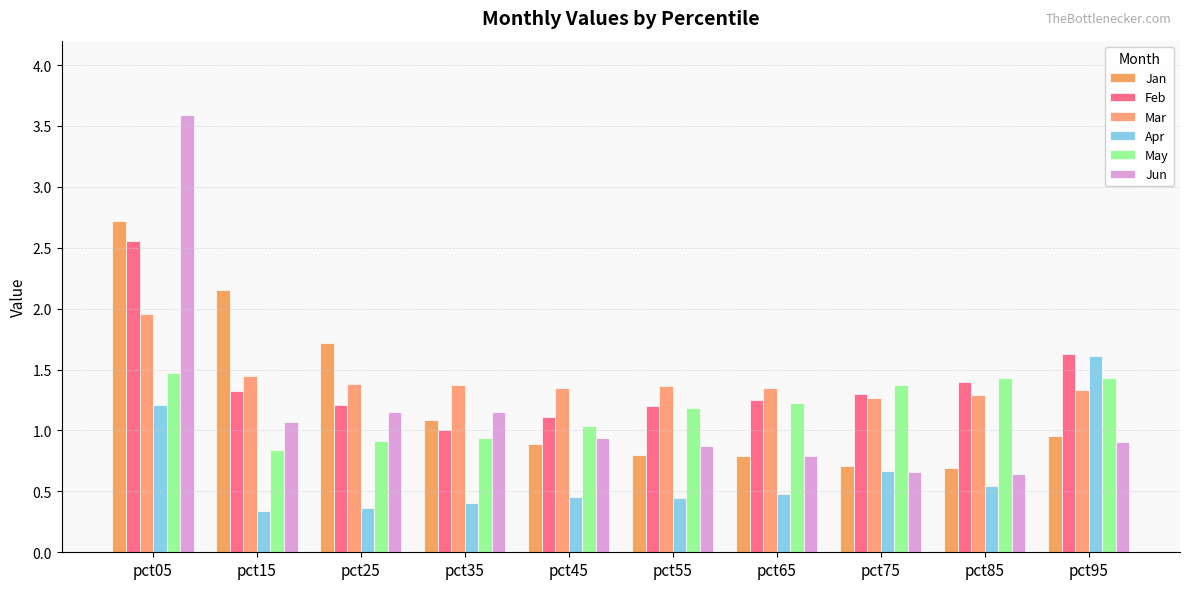

Reading right to left, list all the values displayed in this chart.

Jan: pct95=1.0	pct85=0.7	pct75=0.7	pct65=0.8	pct55=0.8	pct45=0.9	pct35=1.1	pct25=1.7	pct15=2.2	pct05=2.7
Feb: pct95=1.6	pct85=1.4	pct75=1.3	pct65=1.2	pct55=1.2	pct45=1.1	pct35=1.0	pct25=1.2	pct15=1.3	pct05=2.6
Mar: pct95=1.3	pct85=1.3	pct75=1.3	pct65=1.3	pct55=1.4	pct45=1.3	pct35=1.4	pct25=1.4	pct15=1.5	pct05=2.0
Apr: pct95=1.6	pct85=0.5	pct75=0.7	pct65=0.5	pct55=0.4	pct45=0.5	pct35=0.4	pct25=0.4	pct15=0.3	pct05=1.2
May: pct95=1.4	pct85=1.4	pct75=1.4	pct65=1.2	pct55=1.2	pct45=1.0	pct35=0.9	pct25=0.9	pct15=0.8	pct05=1.5
Jun: pct95=0.9	pct85=0.6	pct75=0.7	pct65=0.8	pct55=0.9	pct45=0.9	pct35=1.2	pct25=1.2	pct15=1.1	pct05=3.6